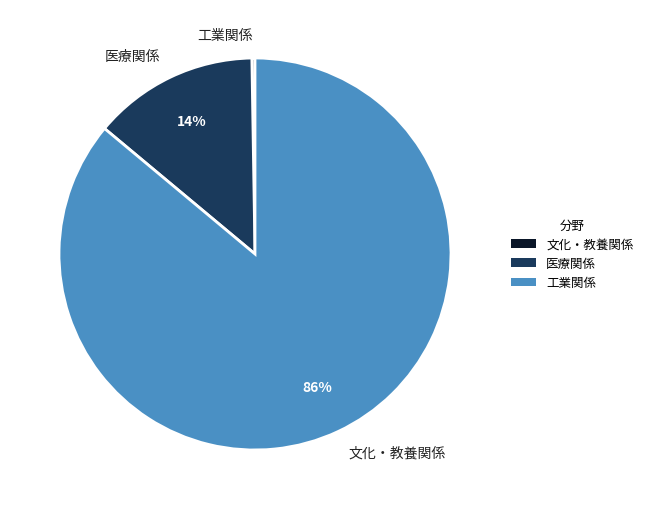

Is the sum of 文化・教養関係 and 医療関係 greater than half?

Yes